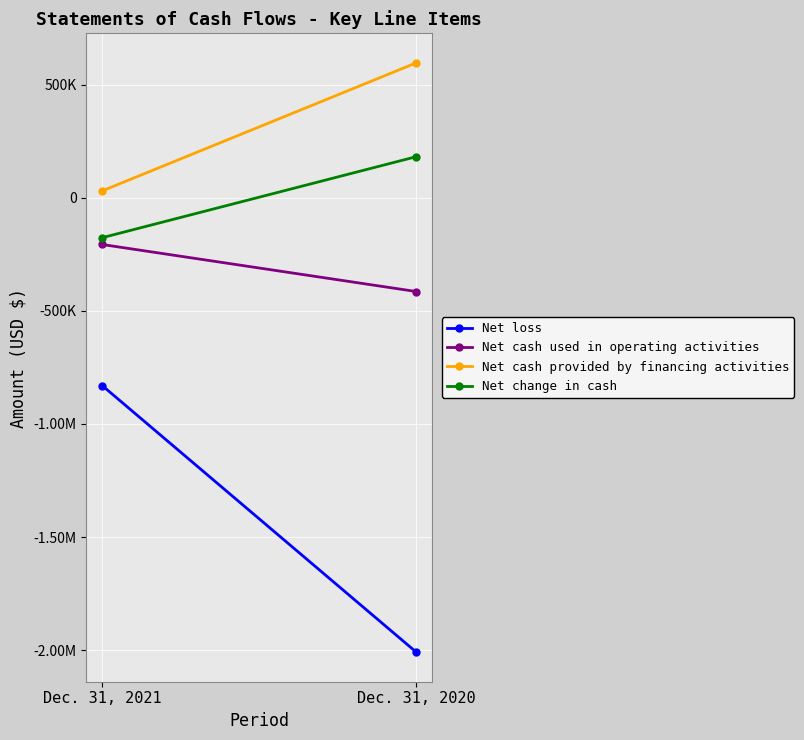

Which category has the lowest value in the Net change in cash series?

Dec. 31, 2021